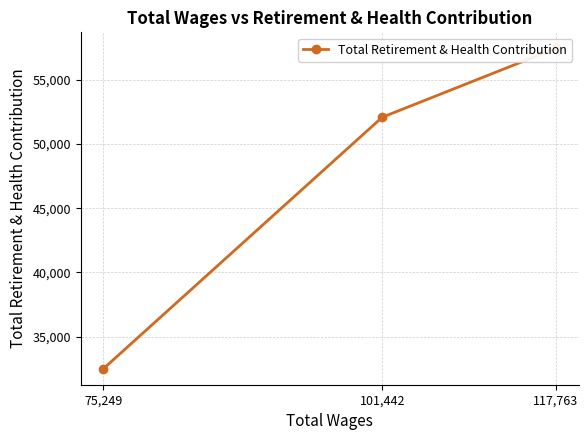

What is the average value?

47339